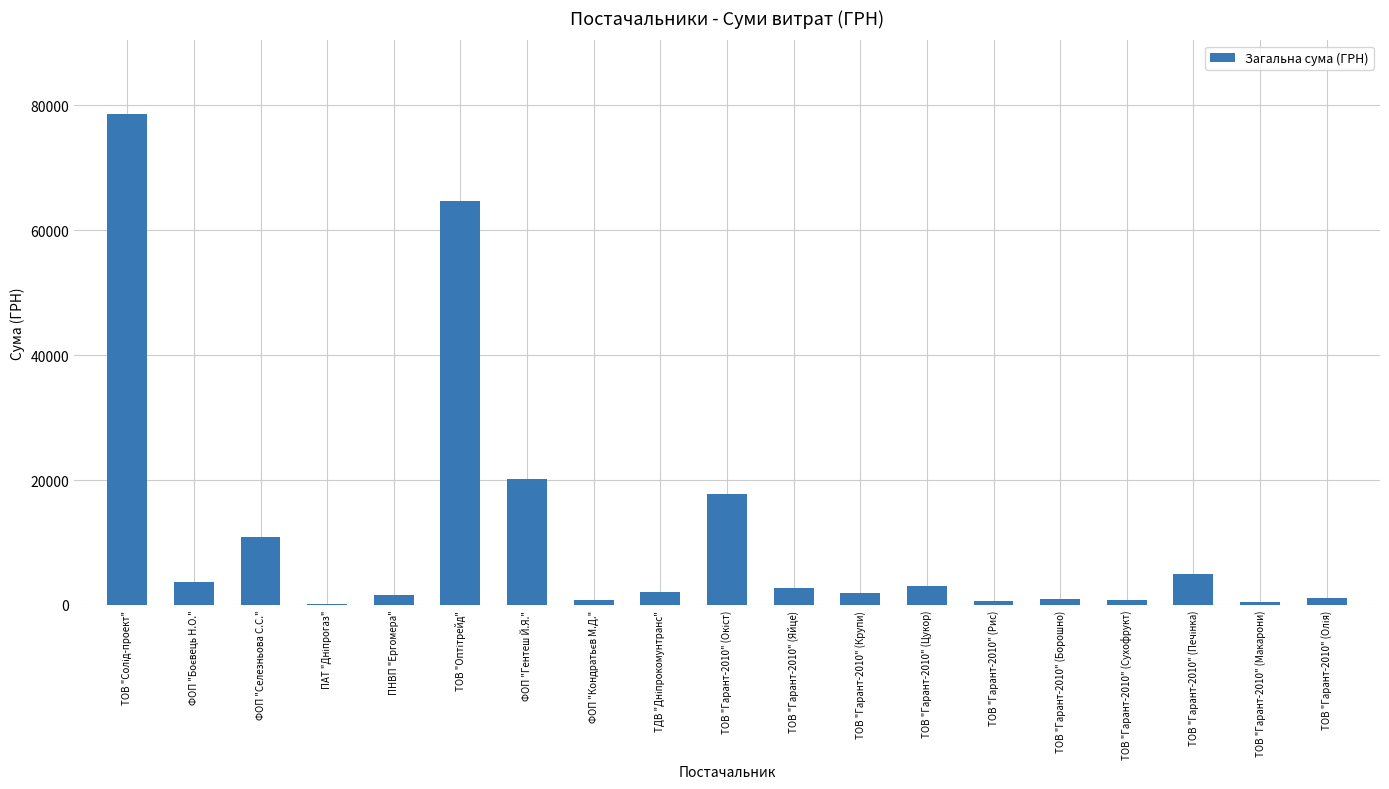

What is the maximum value shown in the chart?

78600.0